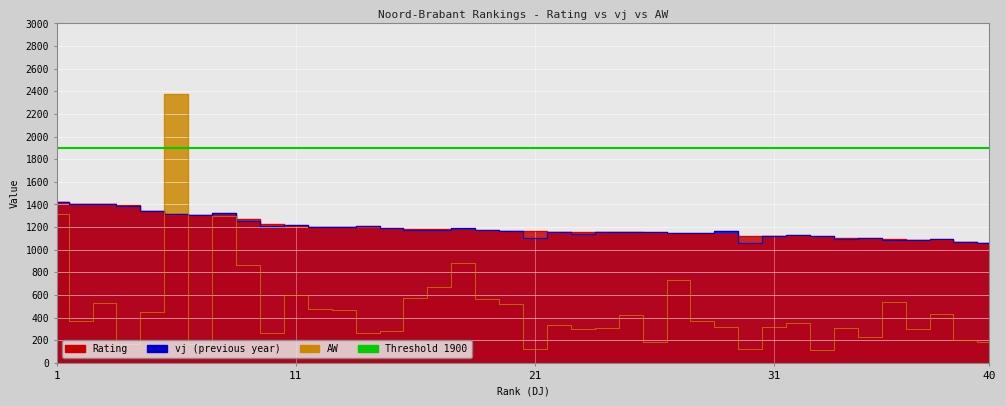

At which label does vj first exceed 1165?

1